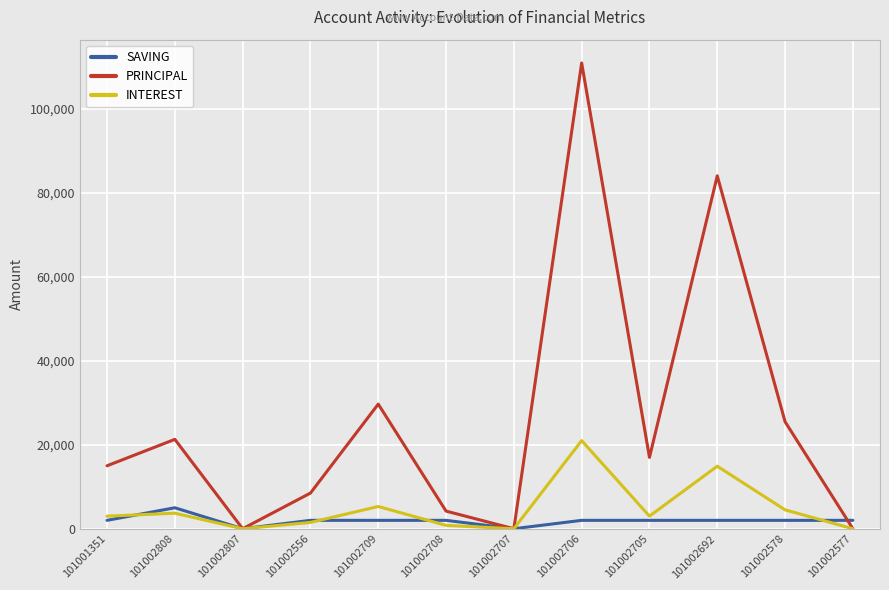

How many lines are shown in the chart?

3